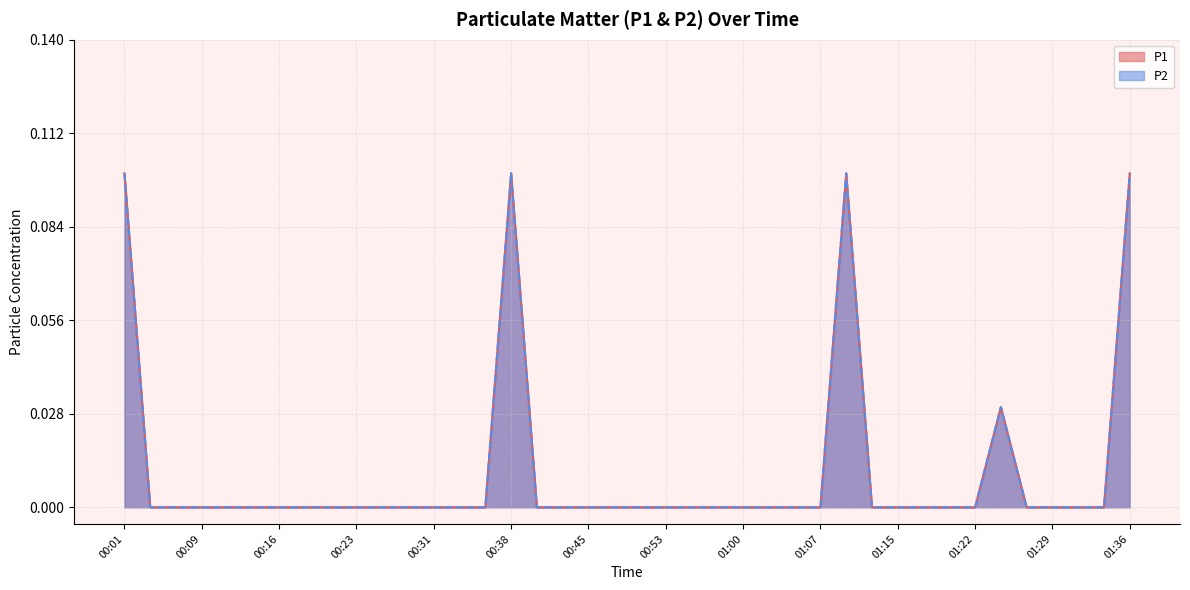

The P1 series shows -0.0 at 00:11. True or false?

False